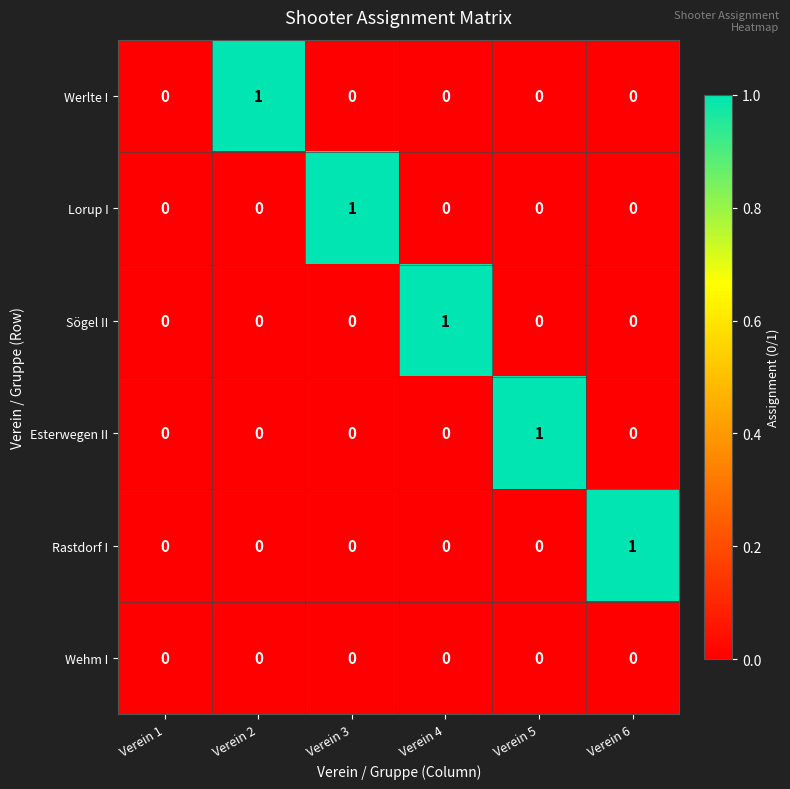

What is the spread (max minus min) of values at Verein 4?

1